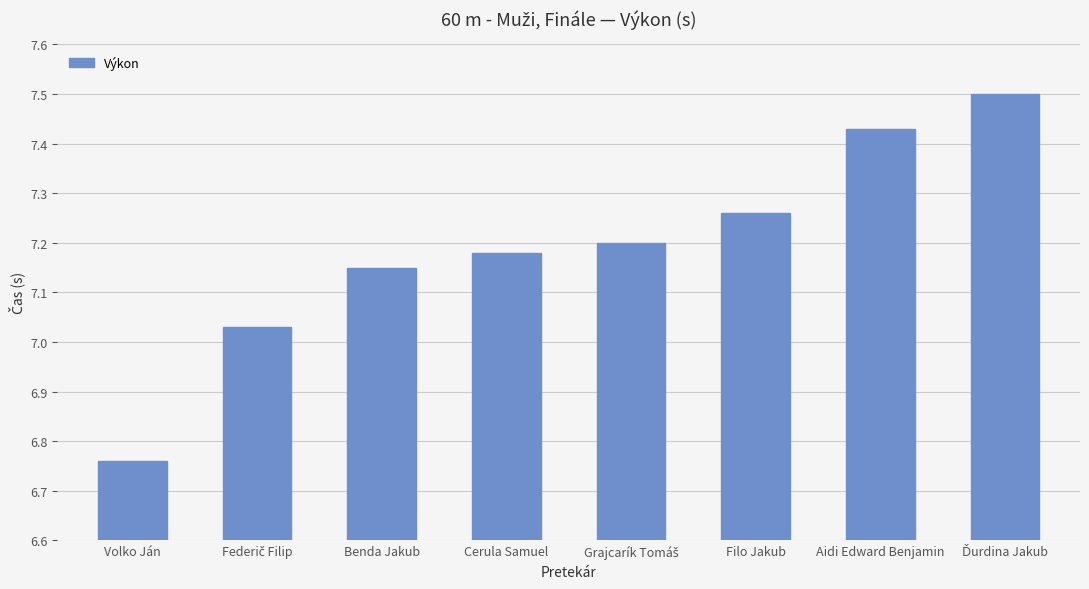

What is the label of the 3rd bar from the left?

Benda Jakub